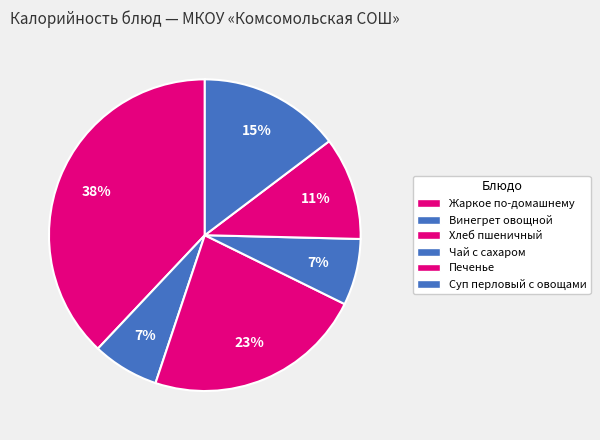

To the nearest percent, what is the difference between the Чай с сахаром and Печенье slice percentages?

4%